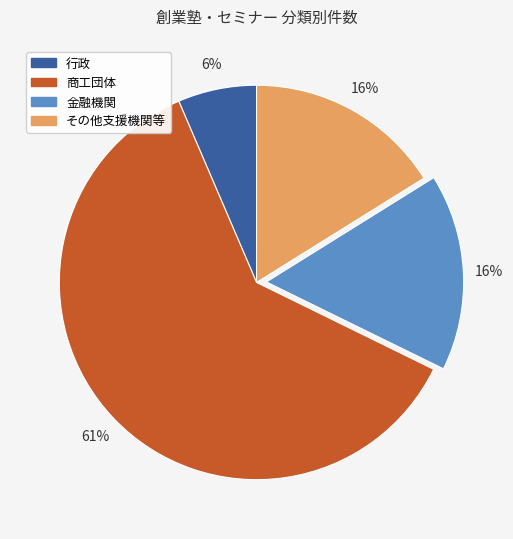

Is it true that 商工団体 is 54% of the pie?

False